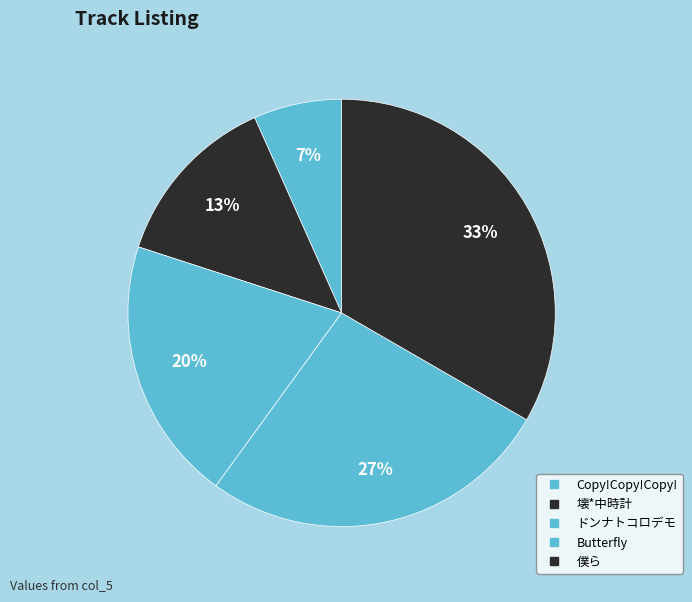

What portion of the pie excludes Butterfly?

73.3%